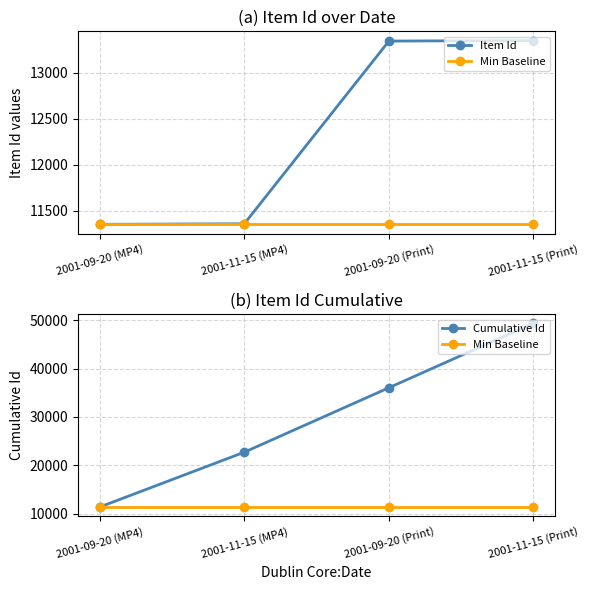

What is the value of the Min Baseline point at the 4th from the left?

11350